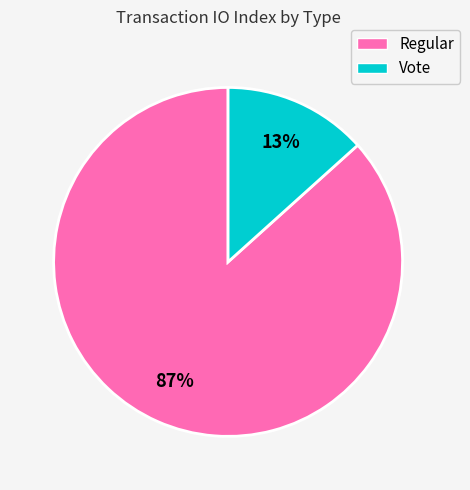

Between Regular and Vote, which is larger?

Regular